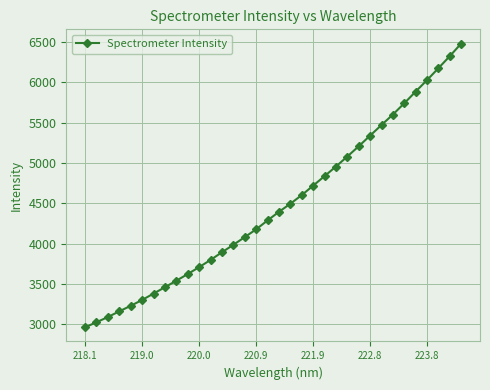

What is the minimum value shown in the chart?

2959.7